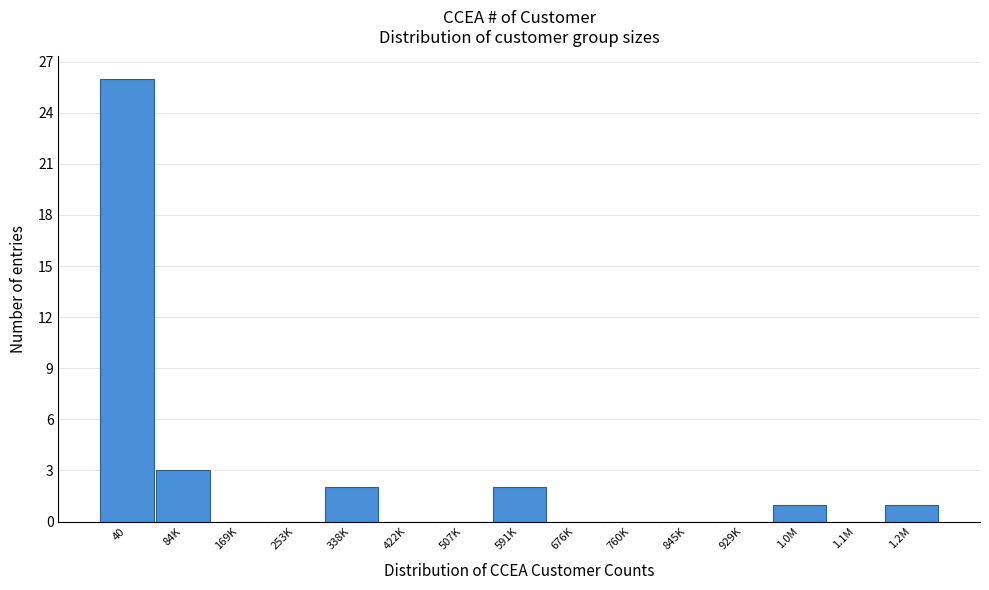

Reading left to right, list all the values displayed in this chart.

40=26	84K=3	169K=0	253K=0	338K=2	422K=0	507K=0	591K=2	676K=0	760K=0	845K=0	929K=0	1.0M=1	1.1M=0	1.2M=1